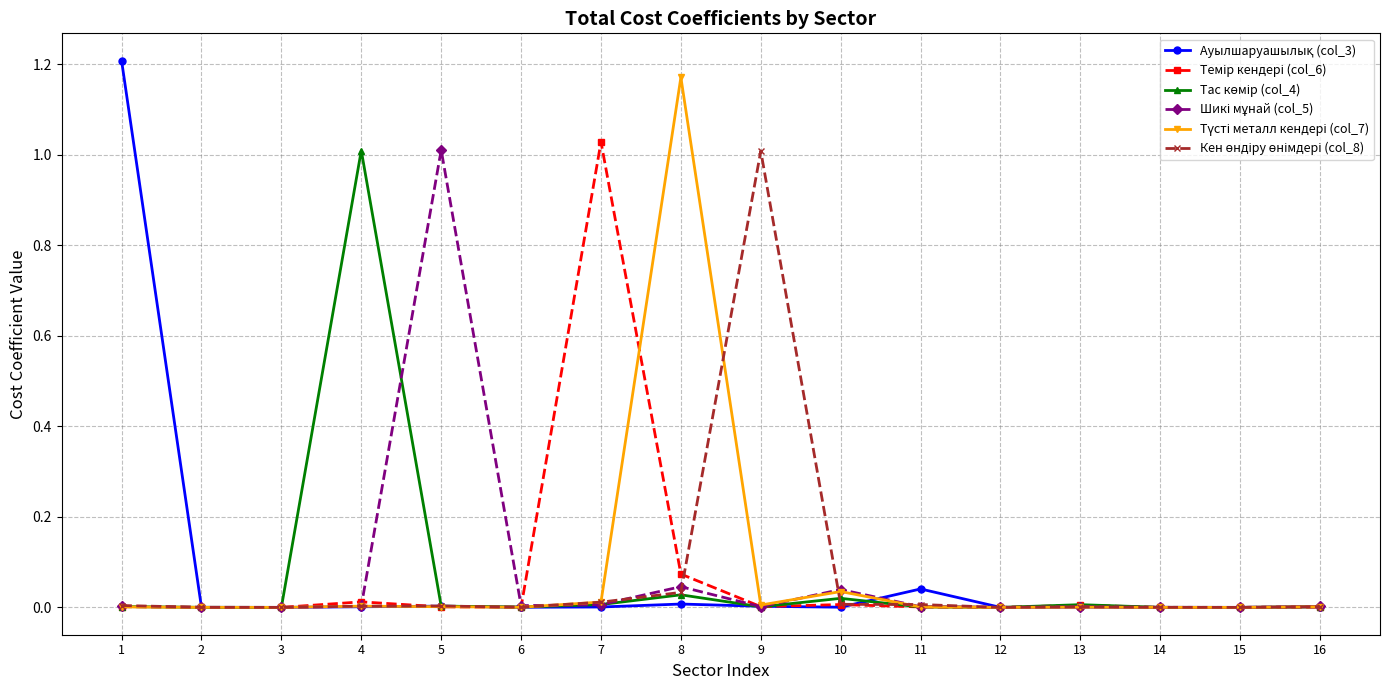

Is this an area chart (filled region under the line)?

No